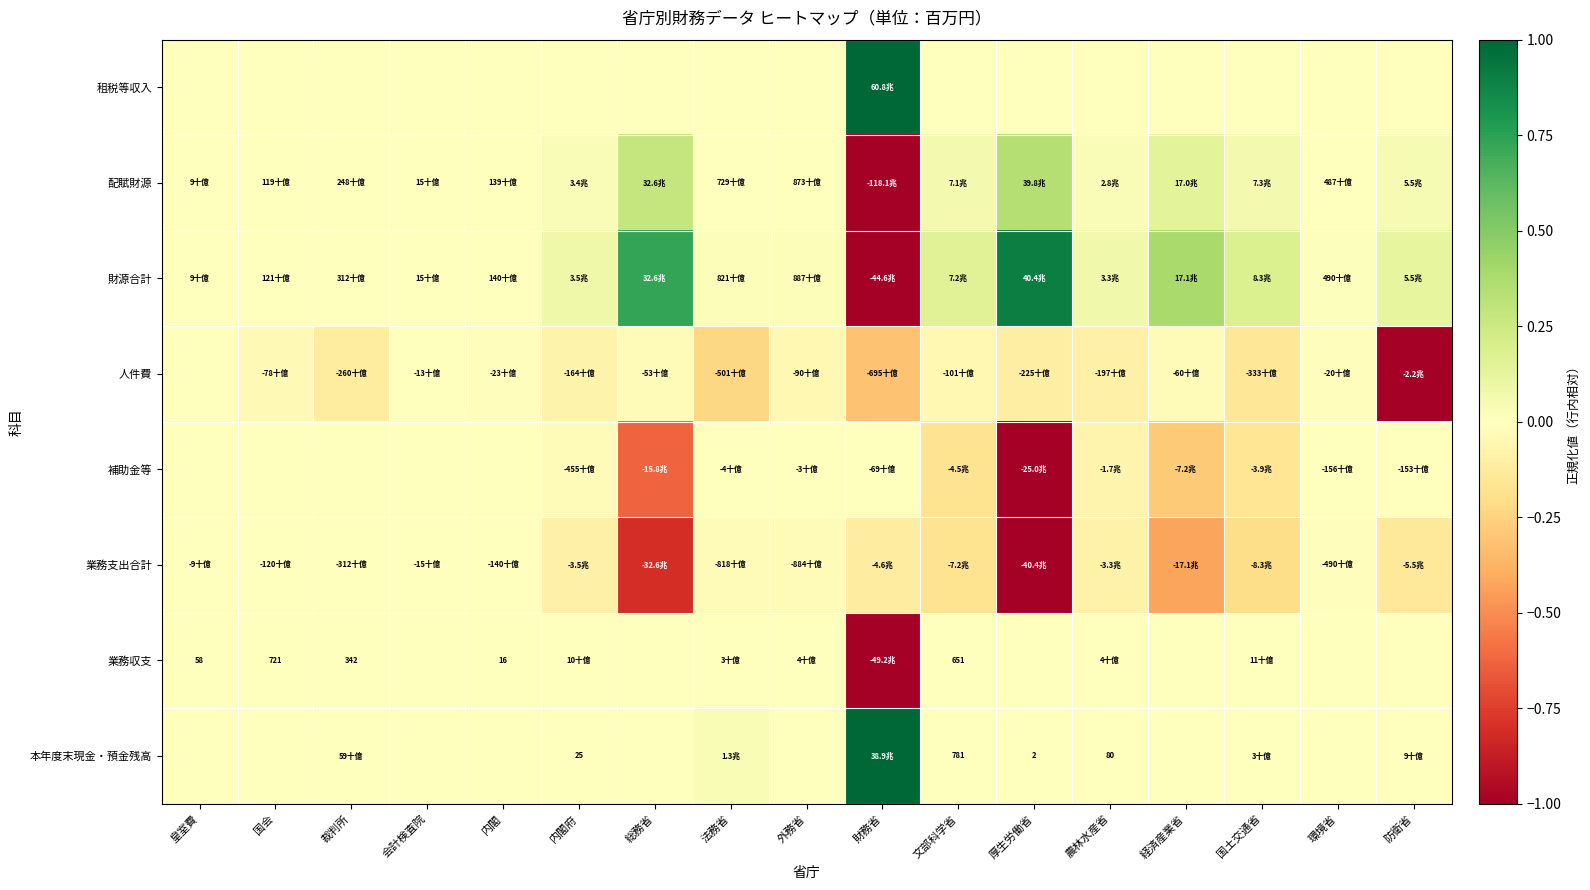

What is the lowest value of the 配賦財源 series?

-1.0